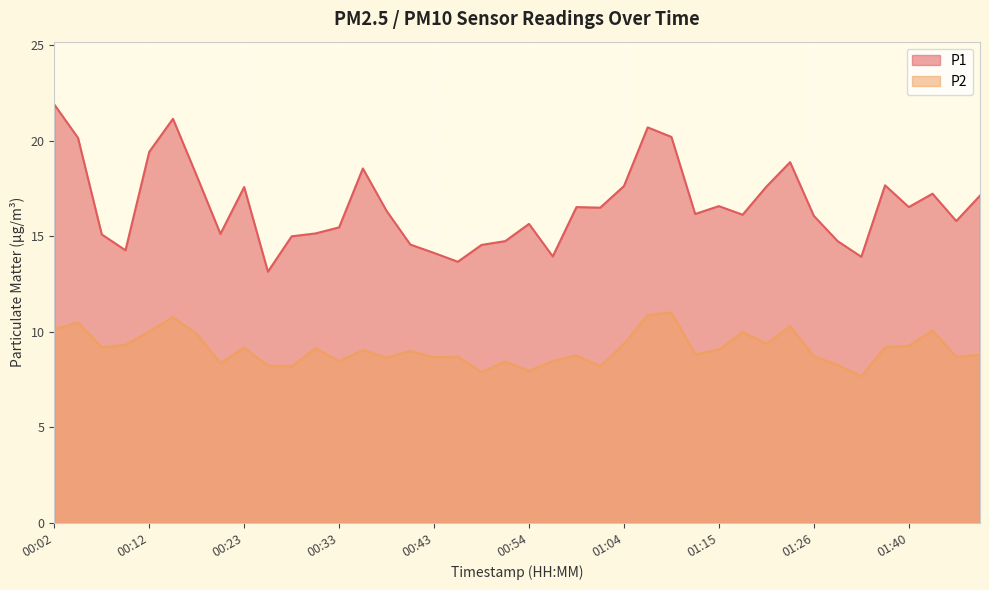

The P2 series shows 9.9 at 00:18. True or false?

True